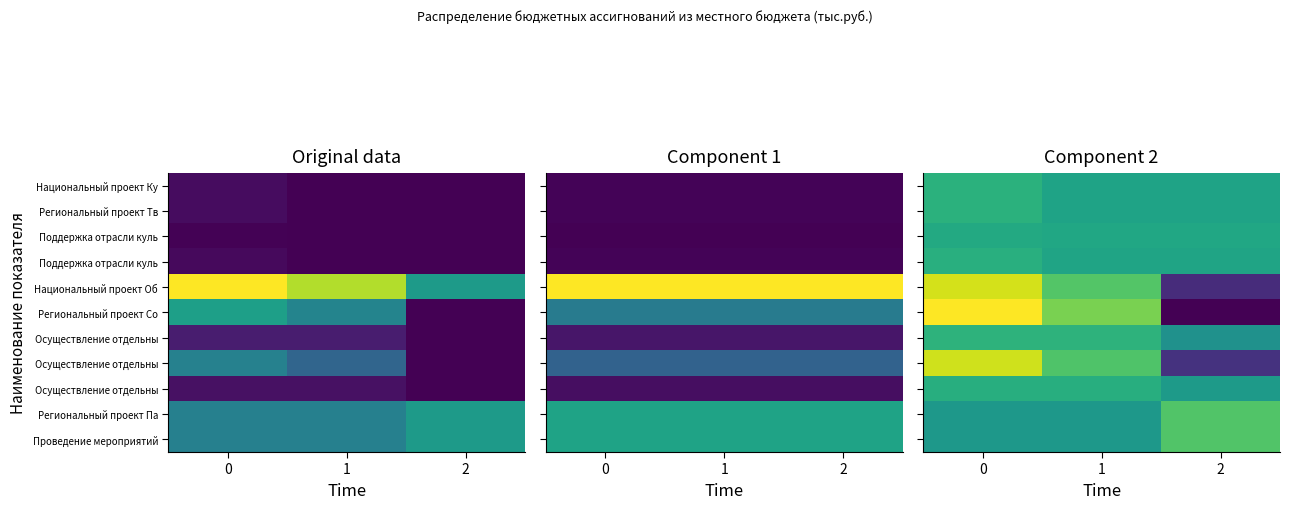

What is the spread (max minus min) of values at 1?

1153.6